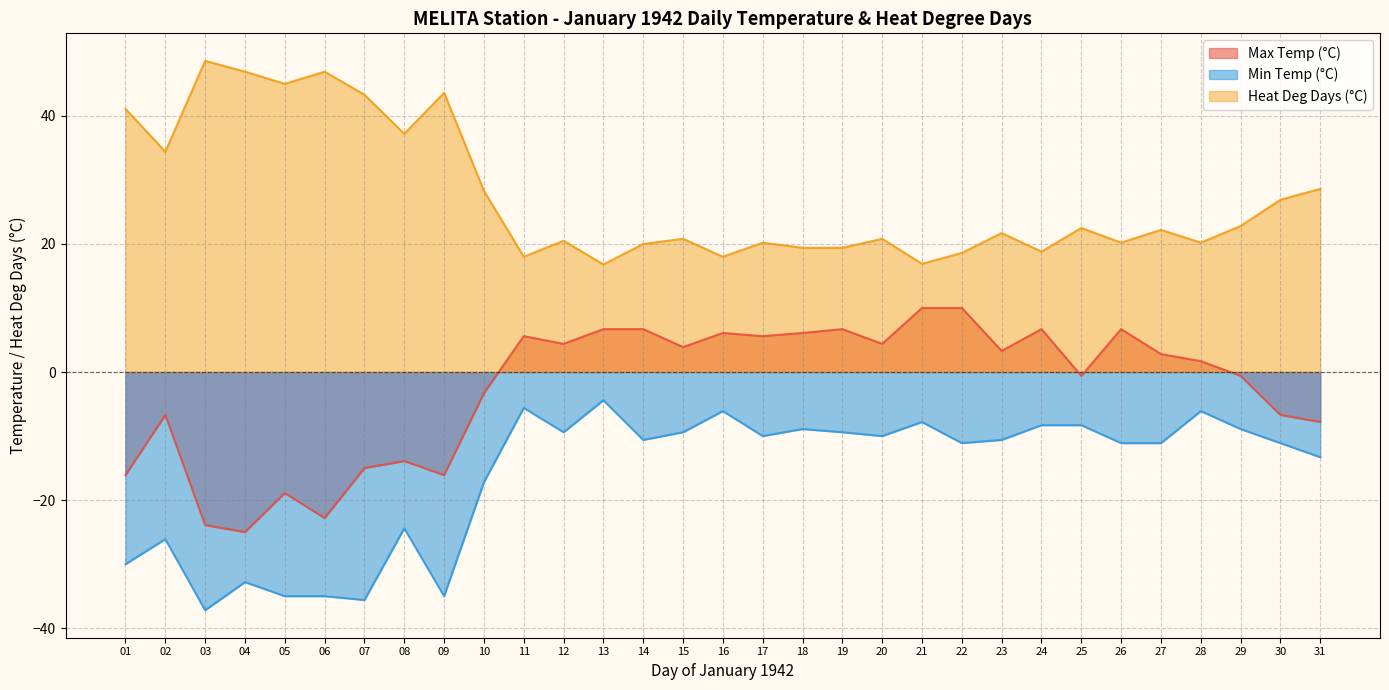

What is the approximate value of Max Temp (°C) at 20?

4.4